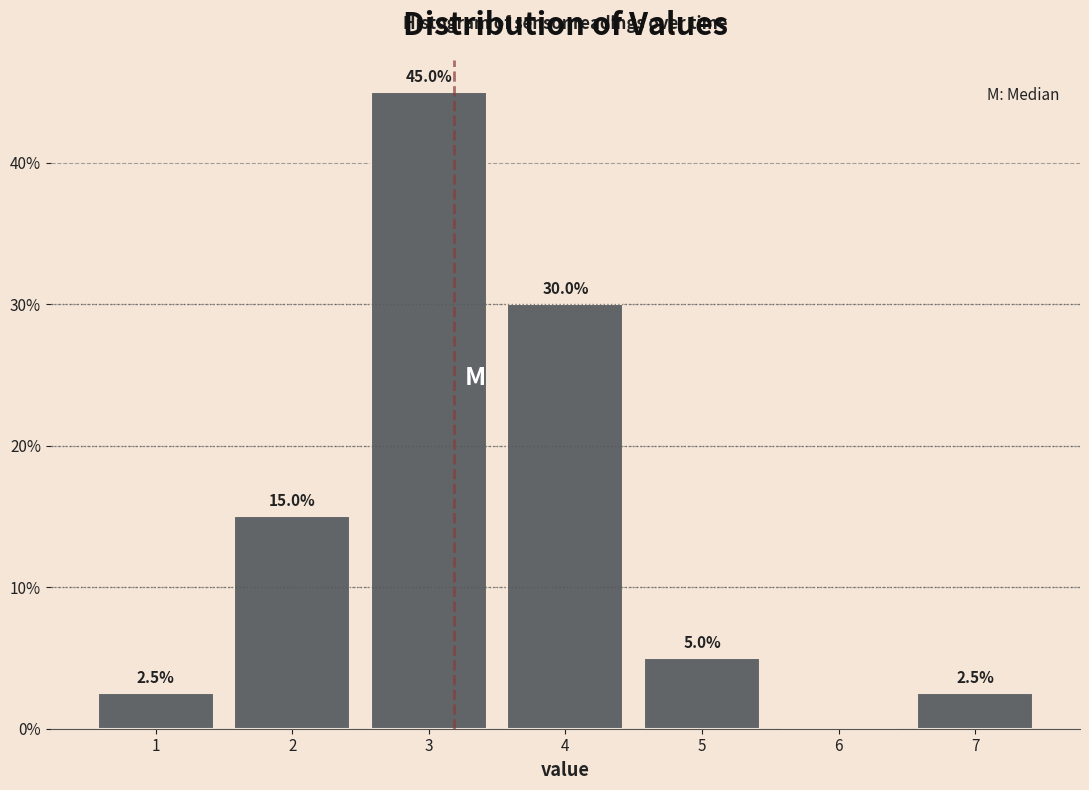

Which range on the x-axis has the tallest bar?

2.5 to 3.5